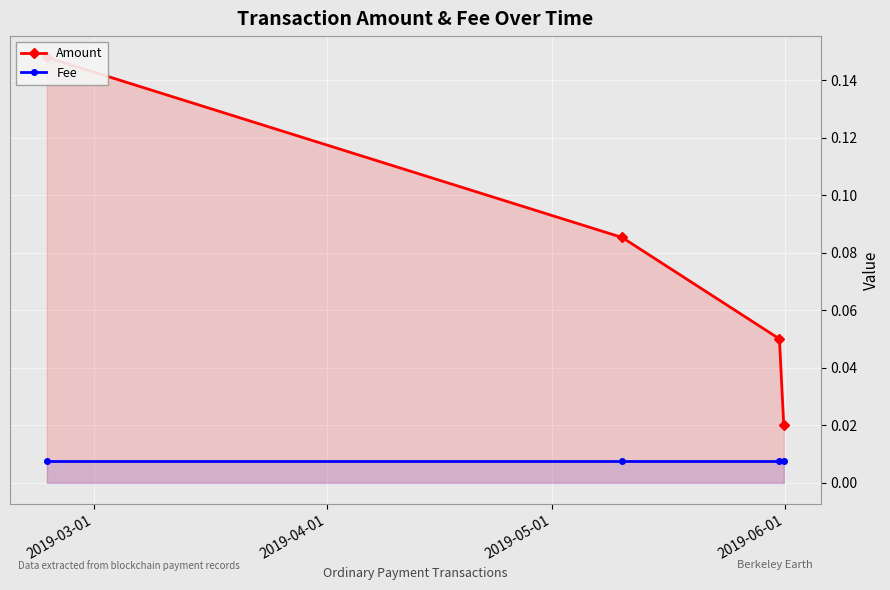

Count the number of data series in this chart.

2